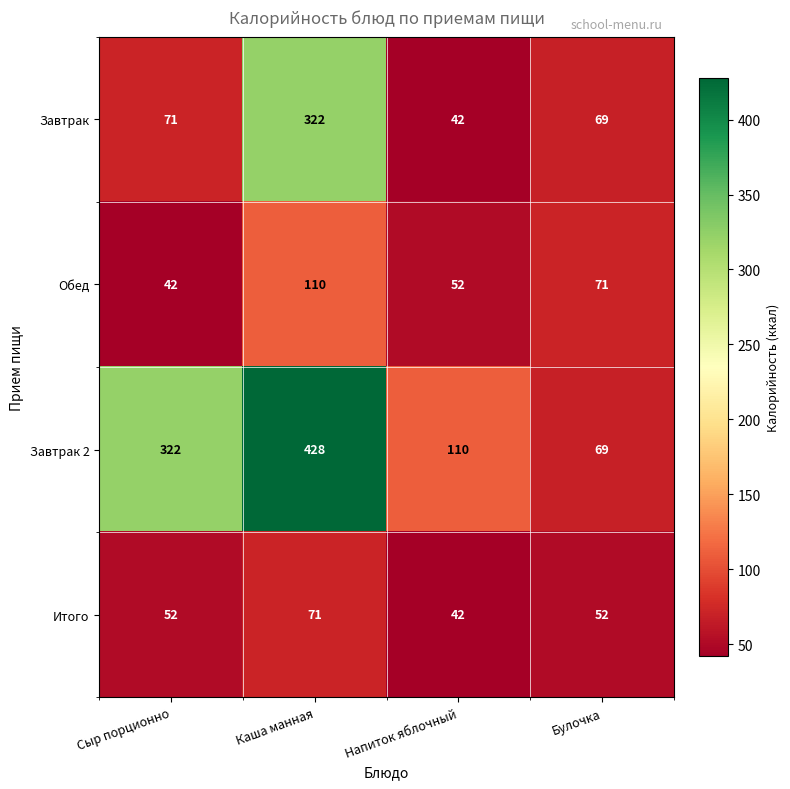

What is the sum of the Итого values at Булочка and Сыр порционно?

104